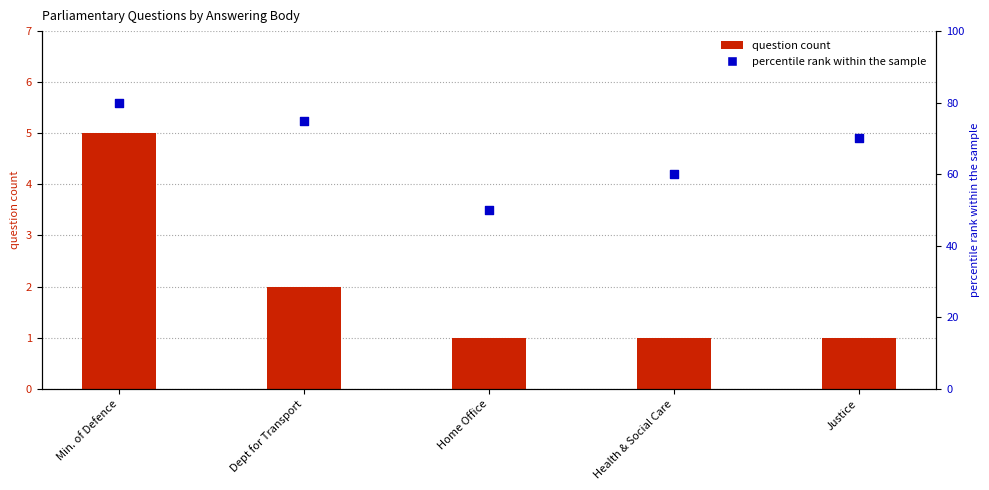

What are all the series names shown in the legend?

question count, percentile rank within the sample